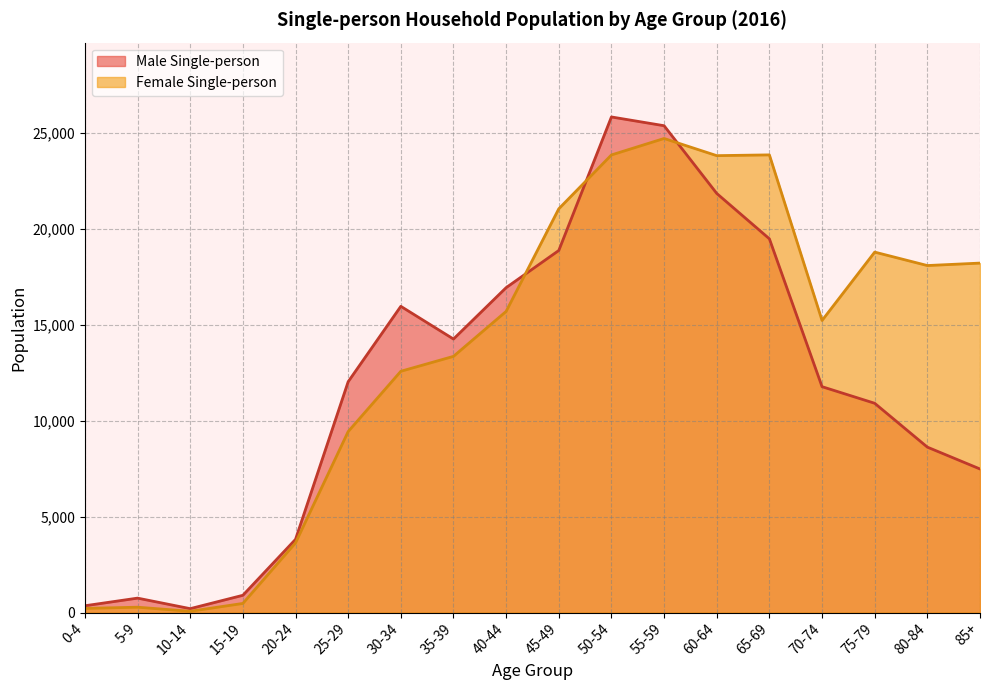

Between 20-24 and 70-74, which series saw the biggest shift?

Female Single-person